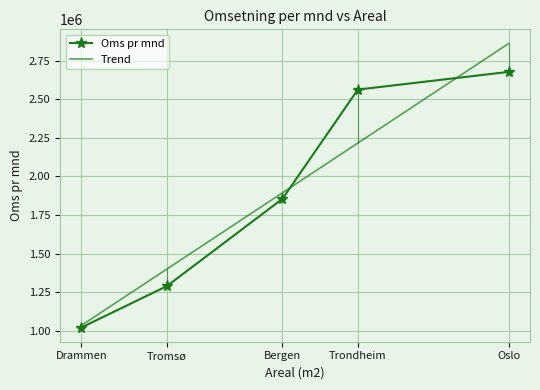

What is the difference between the values at 520 and 350?

268500